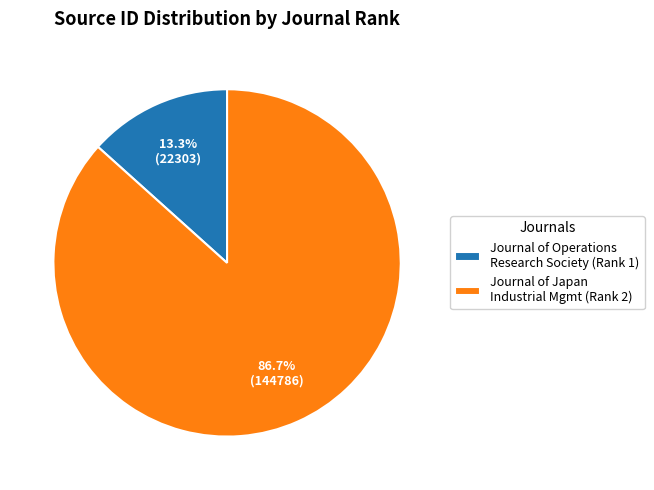

Rank the categories by value from highest to lowest.

Journal of Japan Industrial Mgmt (Rank 2), Journal of Operations Research Society (Rank 1)